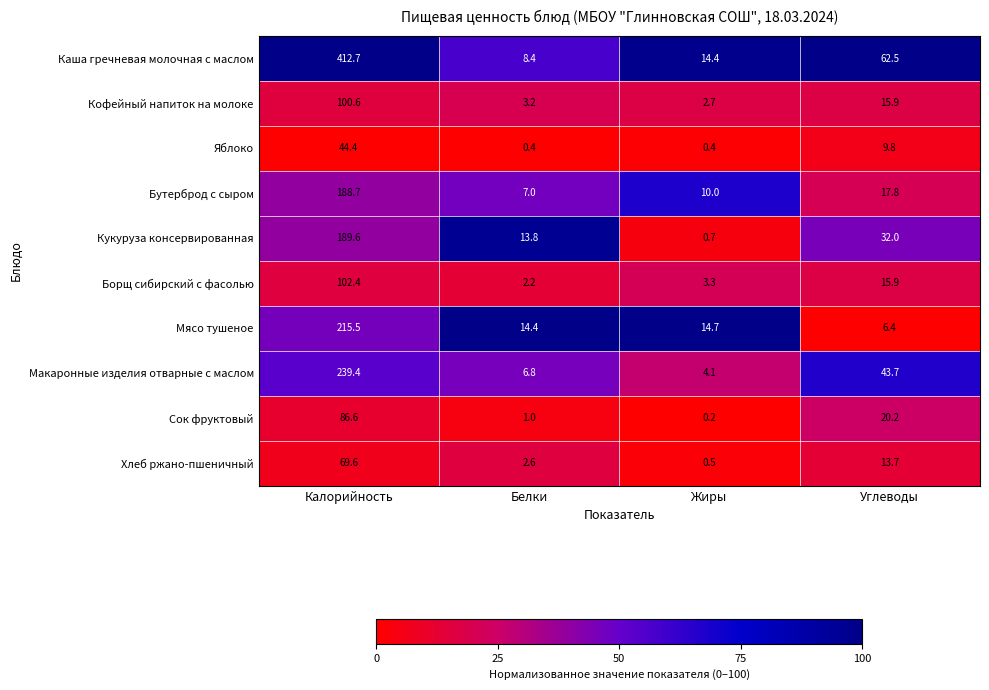

At which category is the sum across all series the highest?

Калорийность